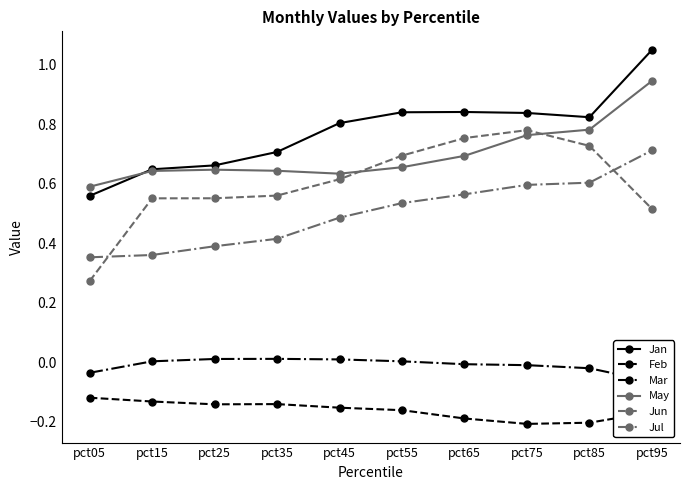

What is the value of the Jun point at the 4th from the left?

0.6